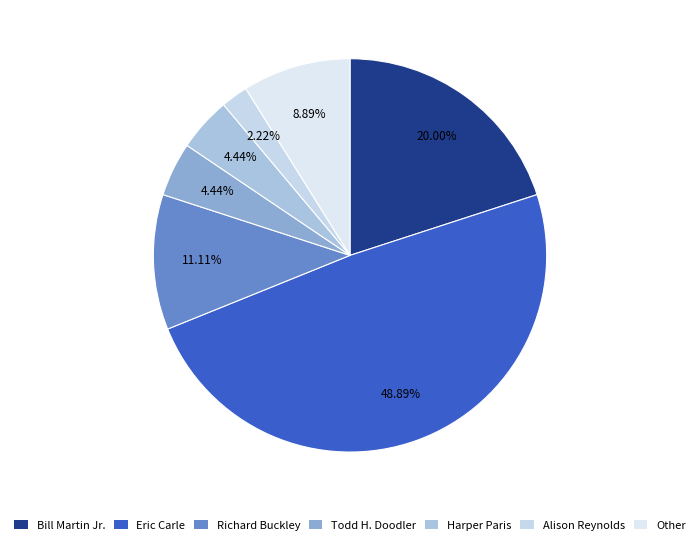

What is the change in value from Bill Martin Jr. to Eric Carle?

+13